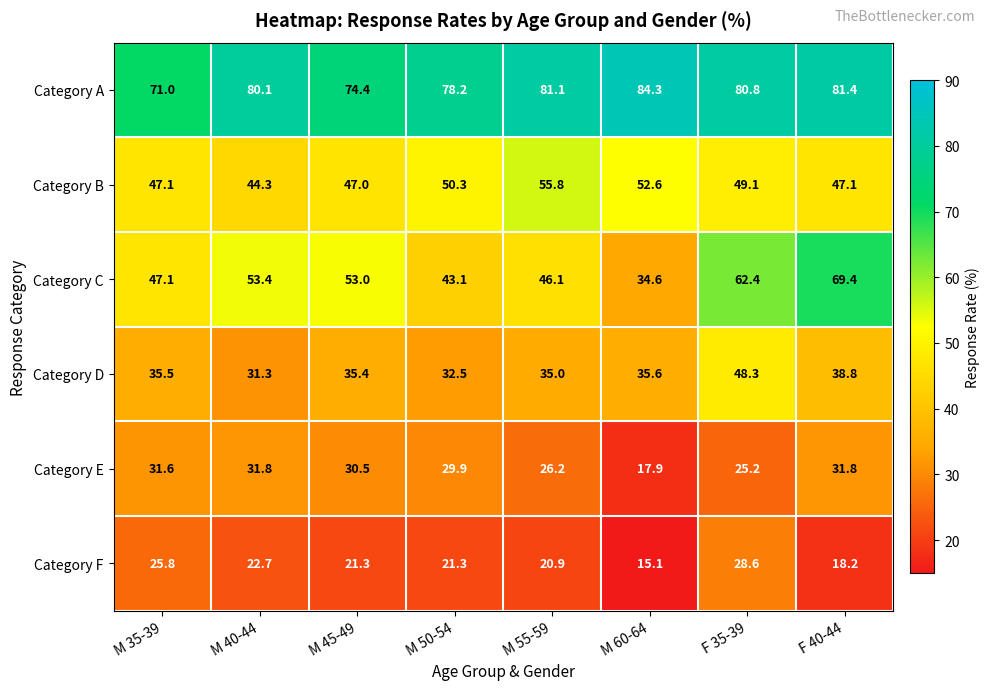

List the series in order of their peak value, highest first.

Category A, Category C, Category B, Category D, Category E, Category F